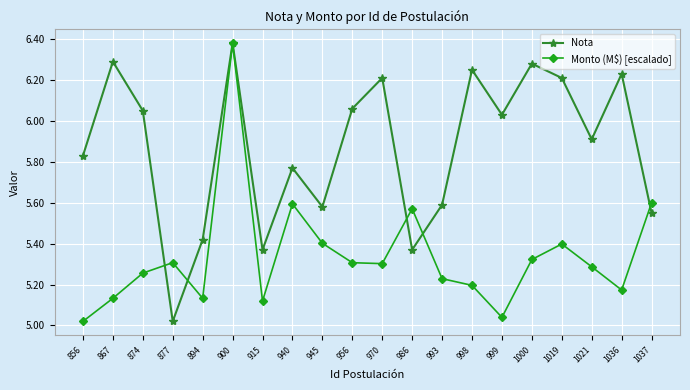

How many interior local peaks does the Nota series have?

7